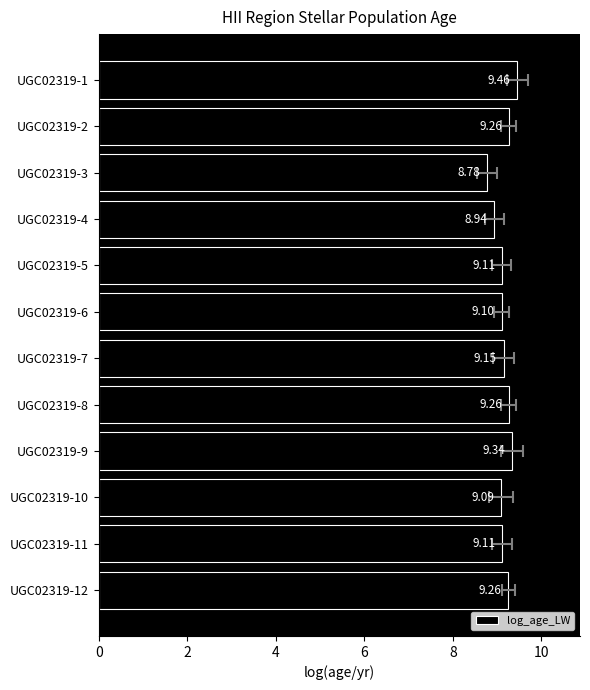

Is it true that the value at UGC02319-1 is 16.0?

False